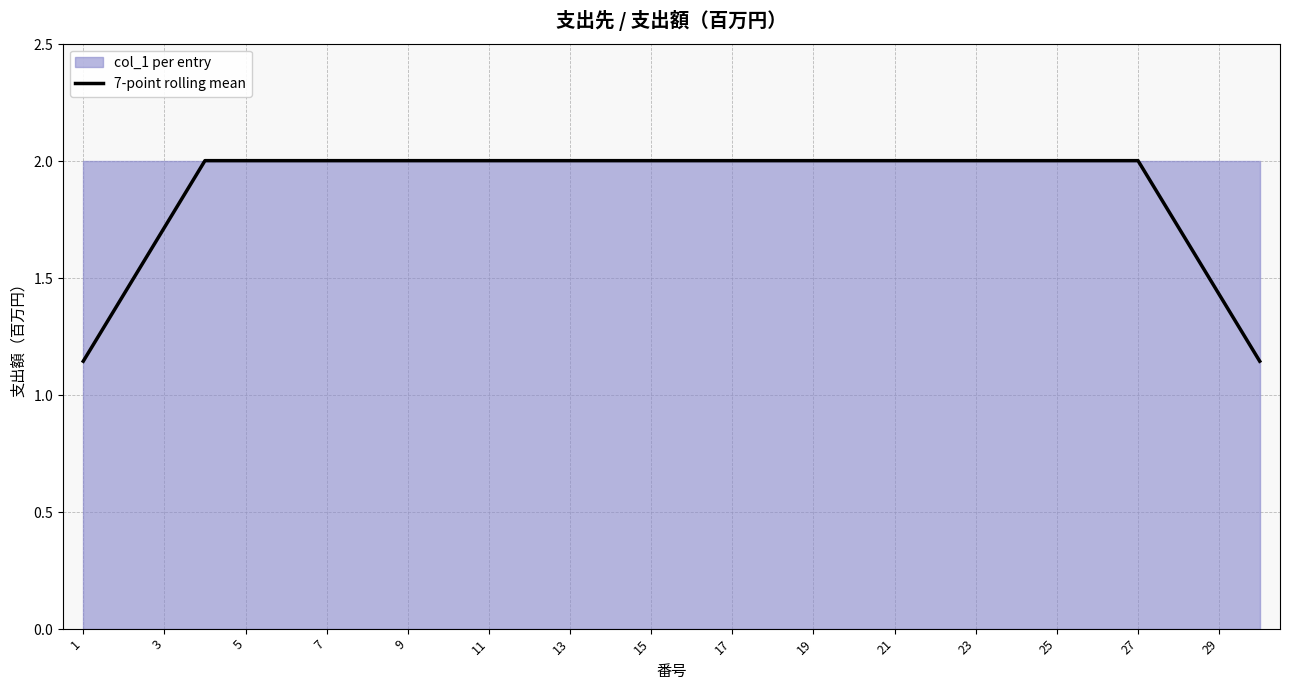

Approximately how many times larger is the value at 3 compared to 28?

1.0